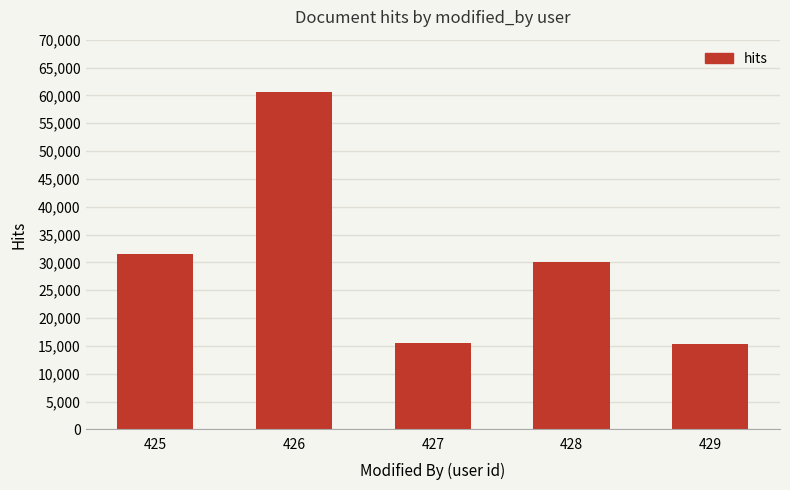

What is the value of the 3rd bar from the left?

15466